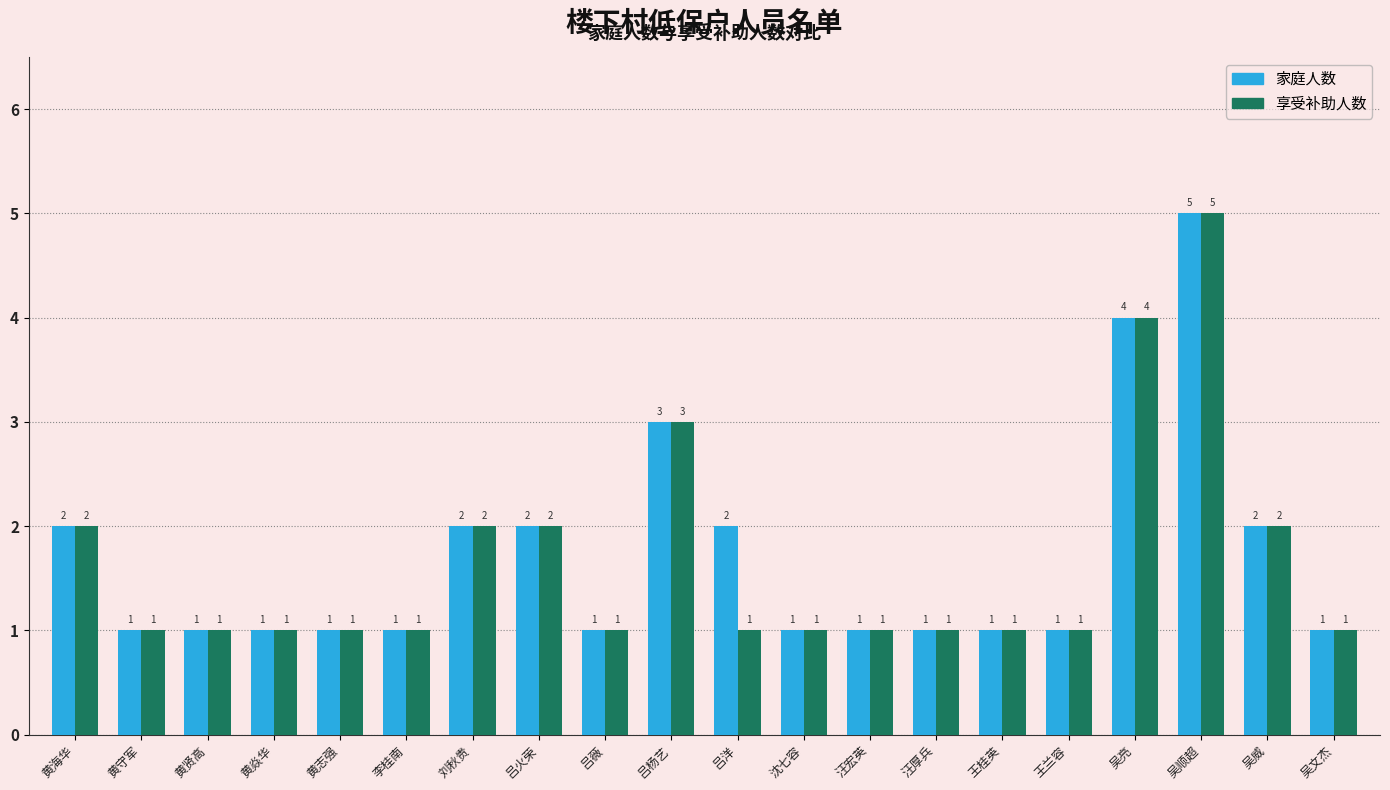

List the series in order of their overall mean, highest first.

家庭人数, 享受补助人数